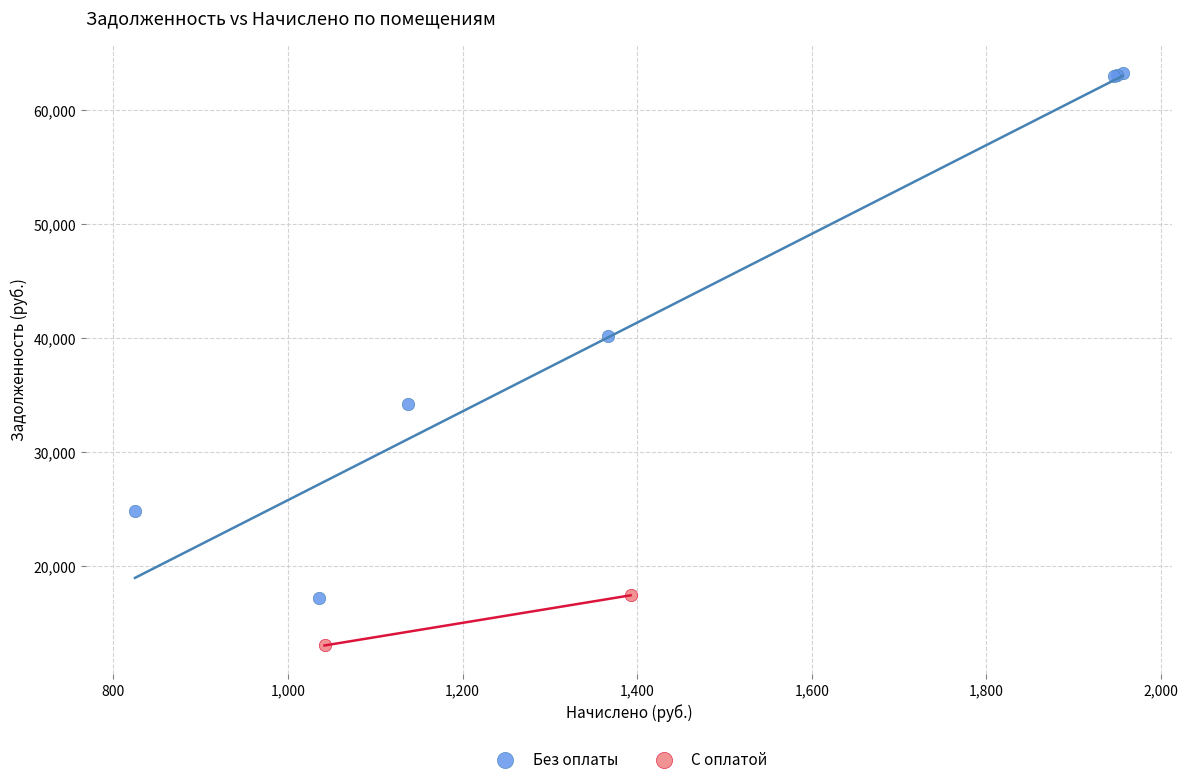

What are all the series names shown in the legend?

Без оплаты, С оплатой